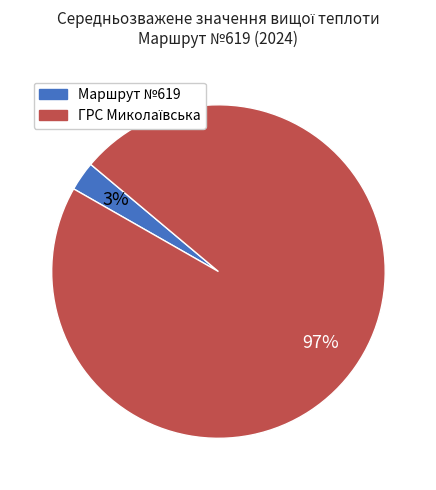

Is it true that Маршрут №619 is 3% of the pie?

True